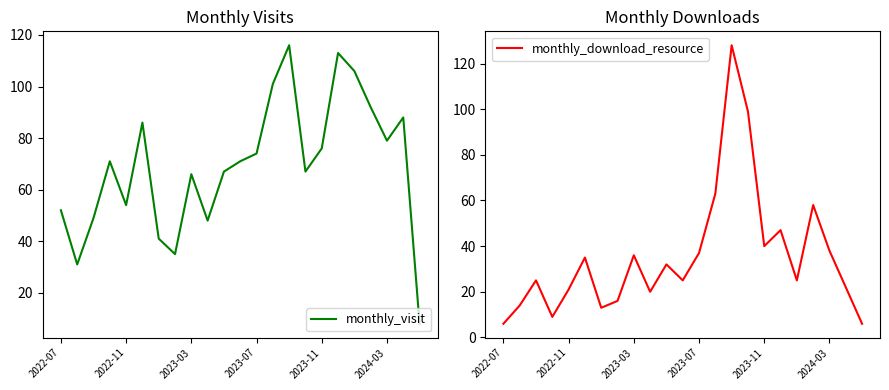

Rank the series at 21 from lowest to highest value.

monthly_download_resource, monthly_visit